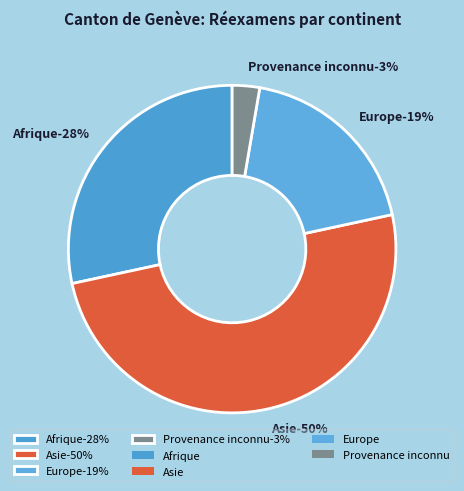

To the nearest percent, what percentage of the pie is Europe?

19%